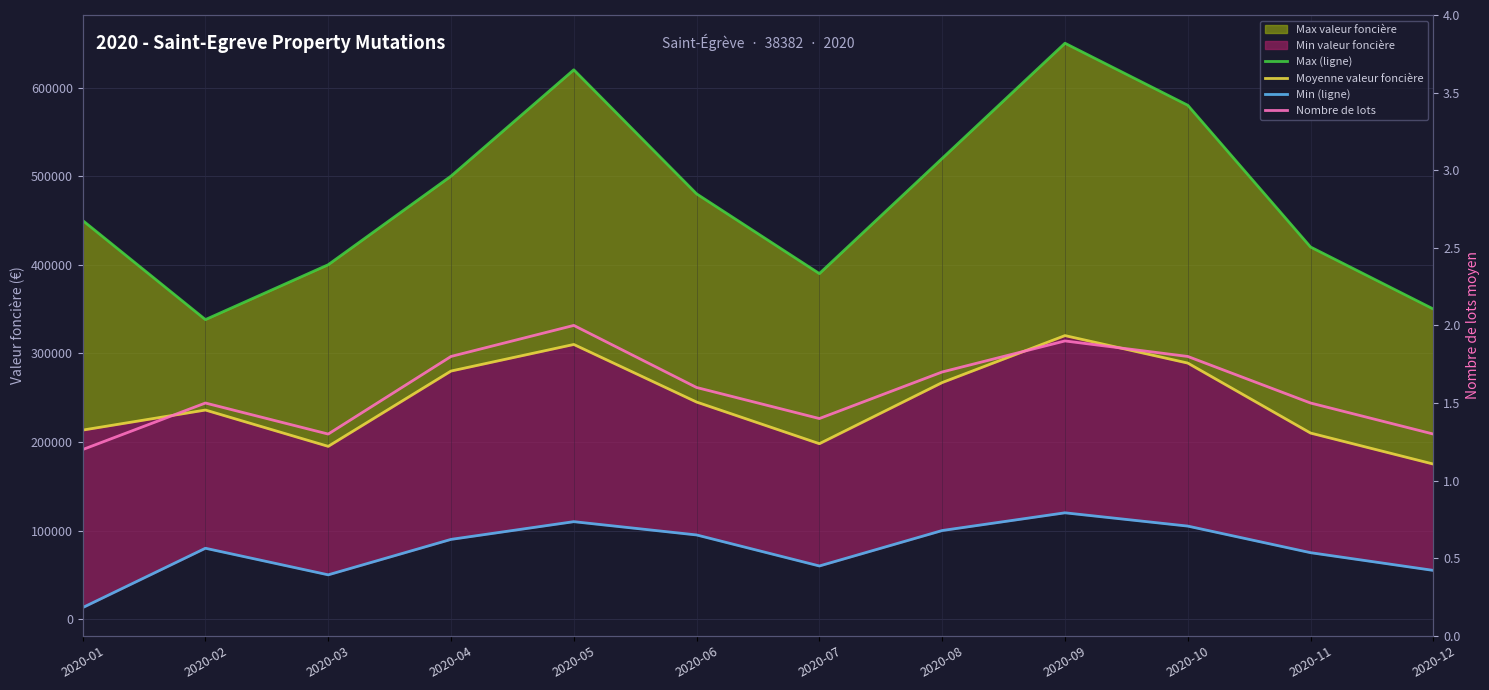

In valeur_fonciere_min_line, how many points are lower than both neighbors (excluding endpoints)?

2